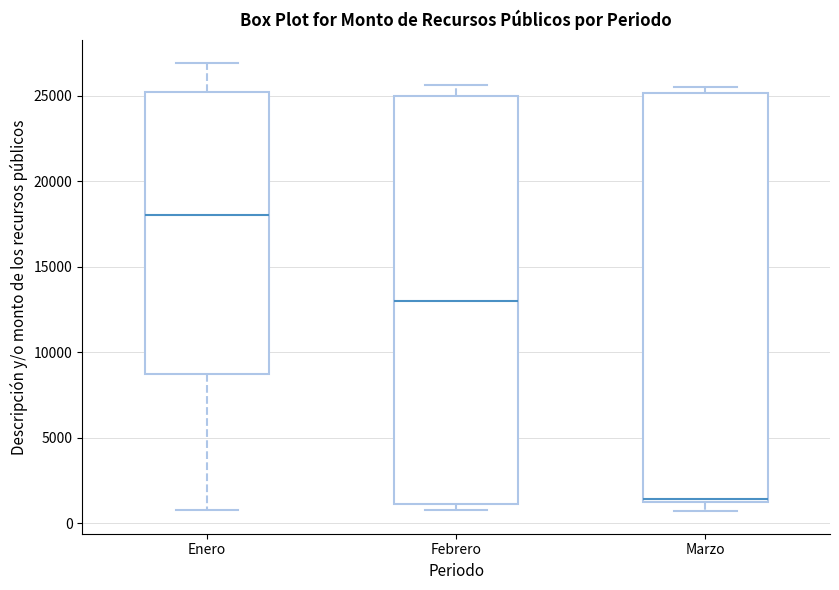

Reading left to right, transcribe this box plot: for each box, give where its median line is, the range the box spans, and where its two whiskers end, as read against the y-axis. The values are not printed on the chart, so give them approximately, as read against the axis.

Enero: median 18000, box 9000 to 25000, whiskers 1000 to 27000
Febrero: median 13000, box 1000 to 25000, whiskers 1000 (just below the box's lower edge) to 25500
Marzo: median 1500, box 1500 to 25000, whiskers 500 to 25500